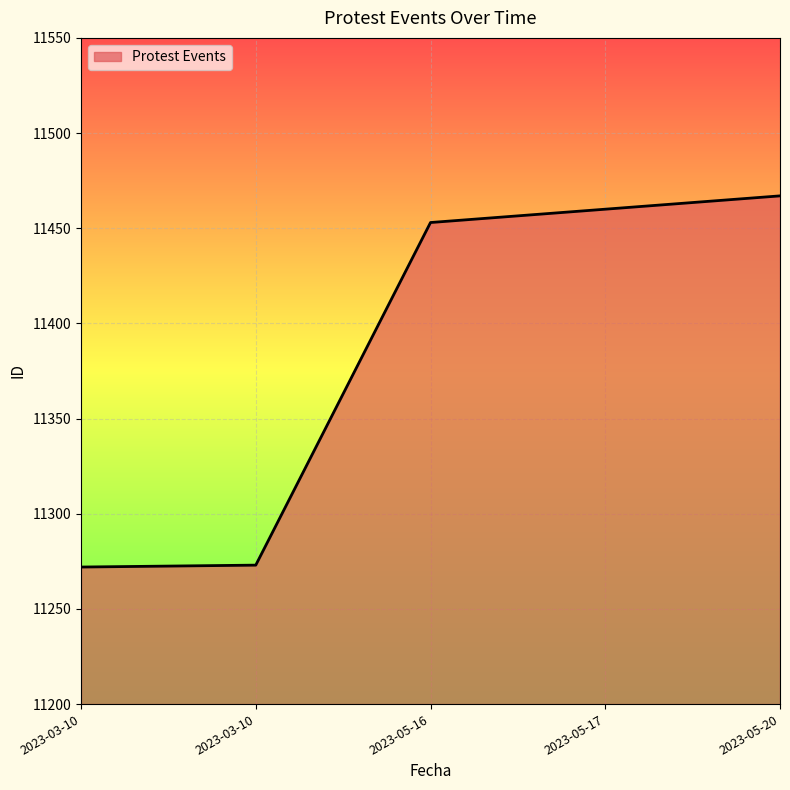

The value at 2023-05-16 is 11453. True or false?

True